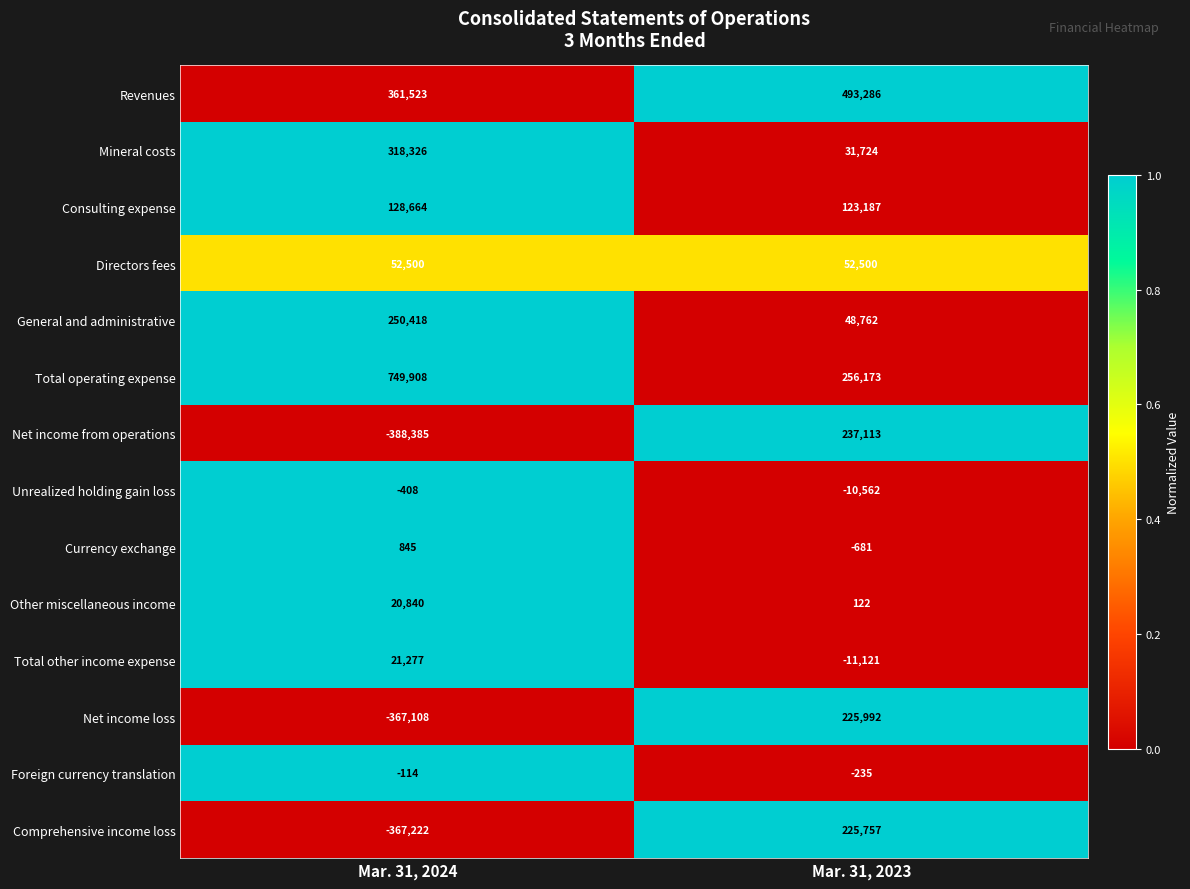

Reading left to right, extract all data points from this chart.

Revenues: 361523	493286
Mineral costs: 318326	31724
Consulting expense: 128664	123187
Directors fees: 52500	52500
General and administrative: 250418	48762
Total operating expense: 749908	256173
Net income from operations: -388385	237113
Unrealized holding gain loss: -408	-10562
Currency exchange: 845	-681
Other miscellaneous income: 20840	122
Total other income expense: 21277	-11121
Net income loss: -367108	225992
Foreign currency translation: -114	-235
Comprehensive income loss: -367222	225757